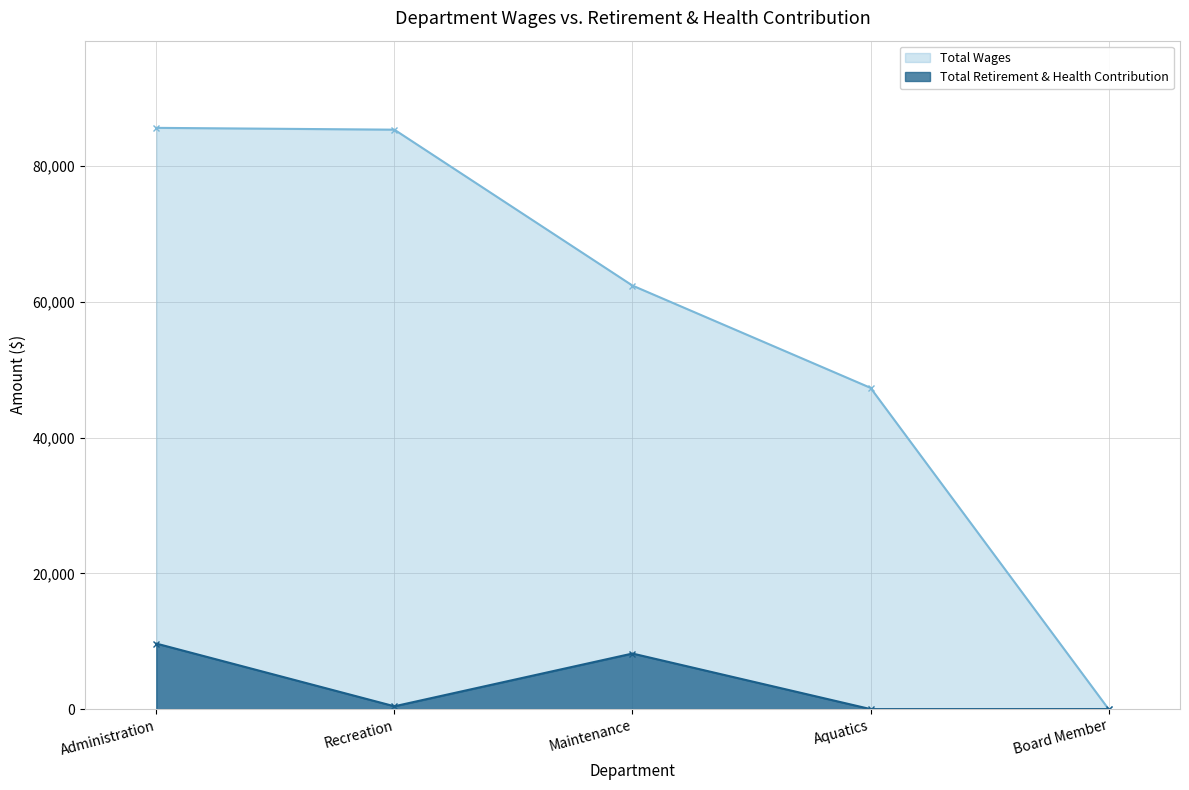

What is the label of the 5th point from the left?

Board Member